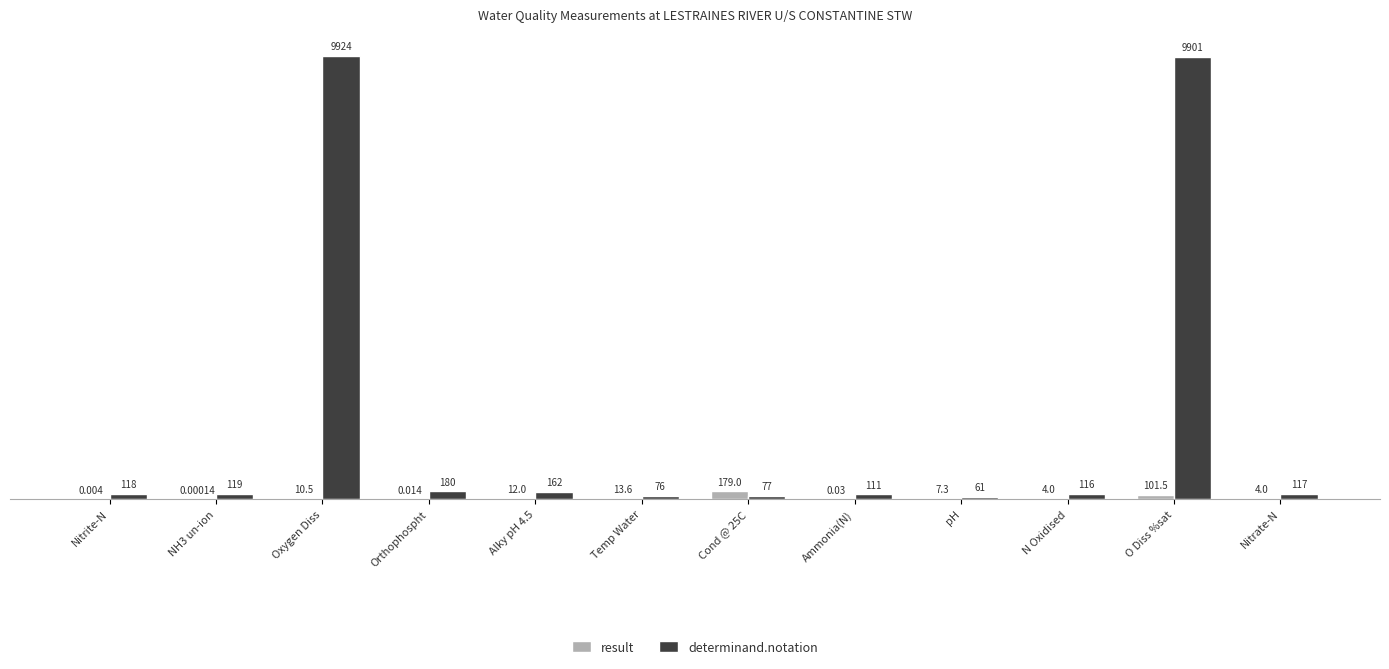

Which series has the largest total across all categories?

determinand.notation